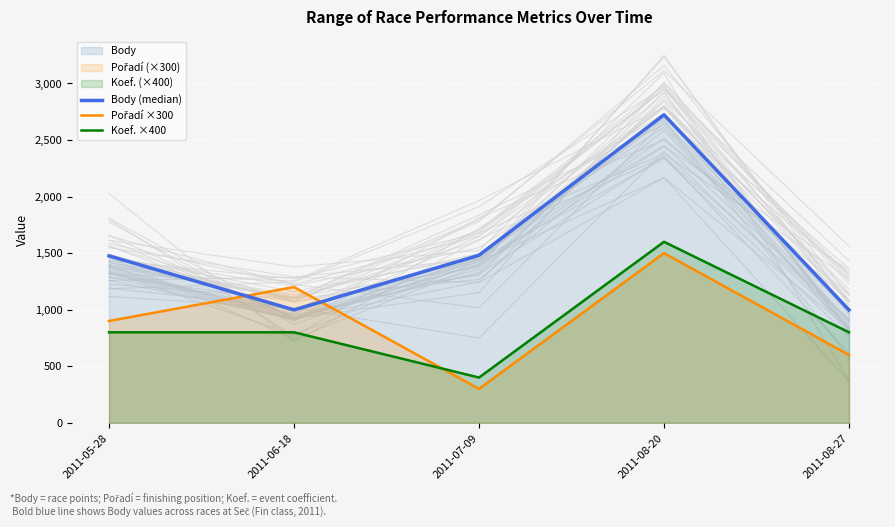

Which series has the largest range (max minus min)?

Body (median)